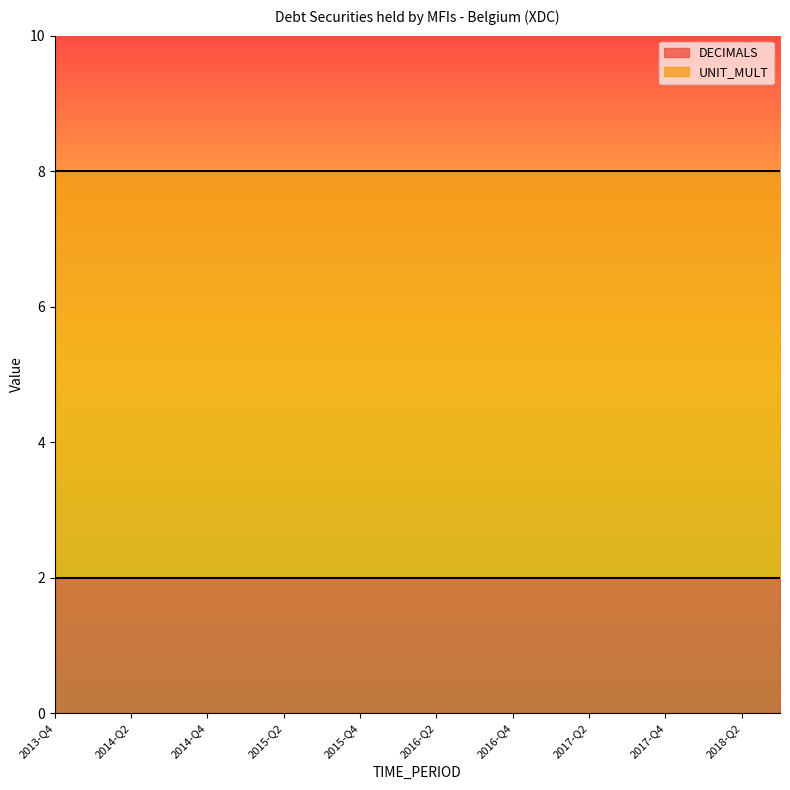

At how many categories does at least one series exceed 4?

20